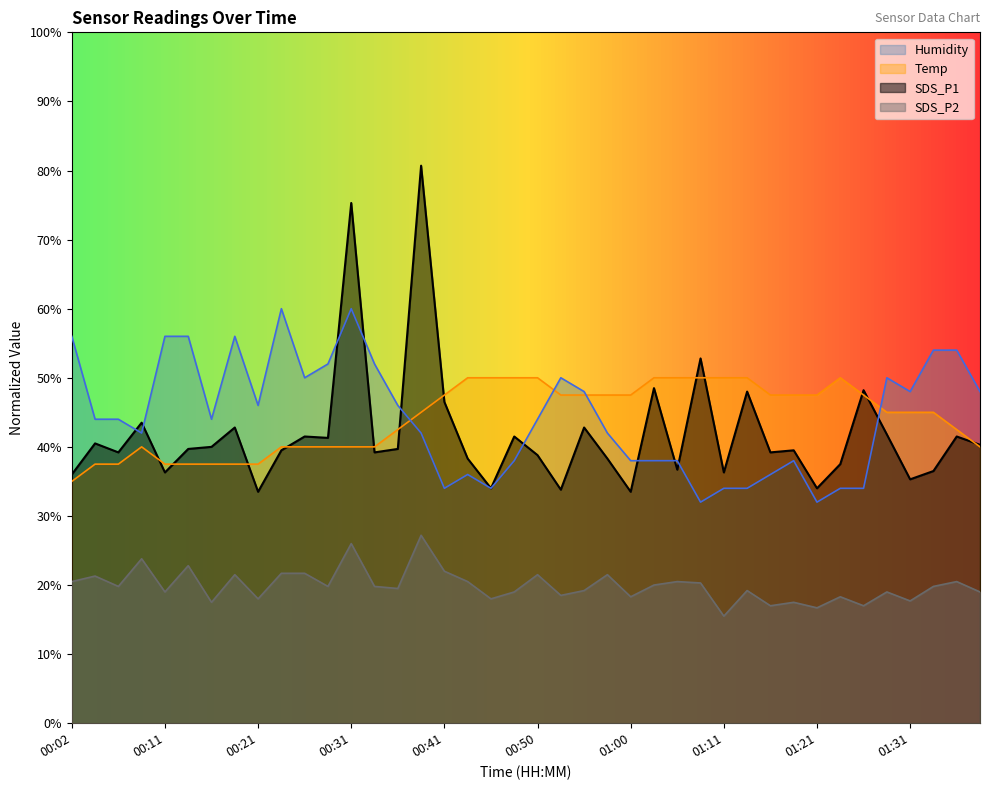

True or false: SDS_P2 has a value of 19.8 at 00:33.

True